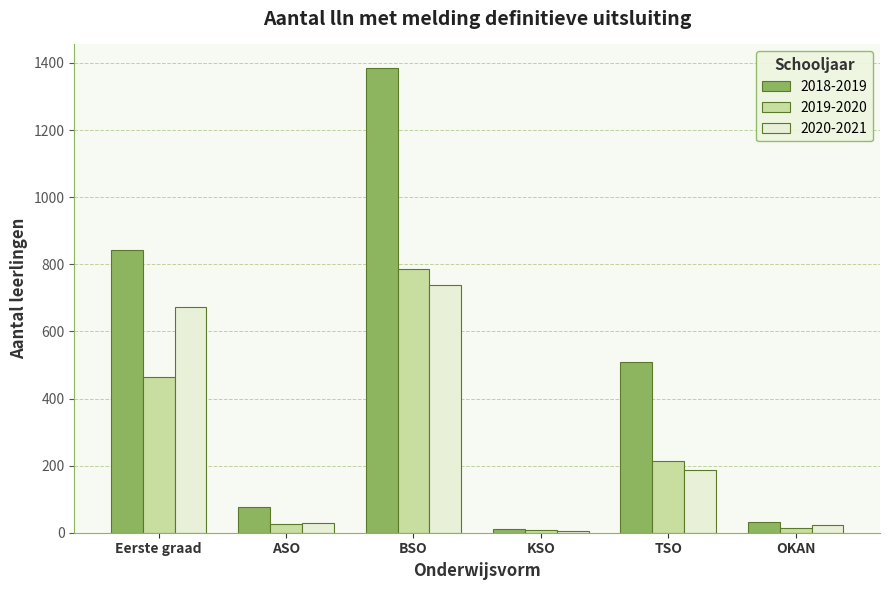

What is the sum of all 2020-2021 values?

1655